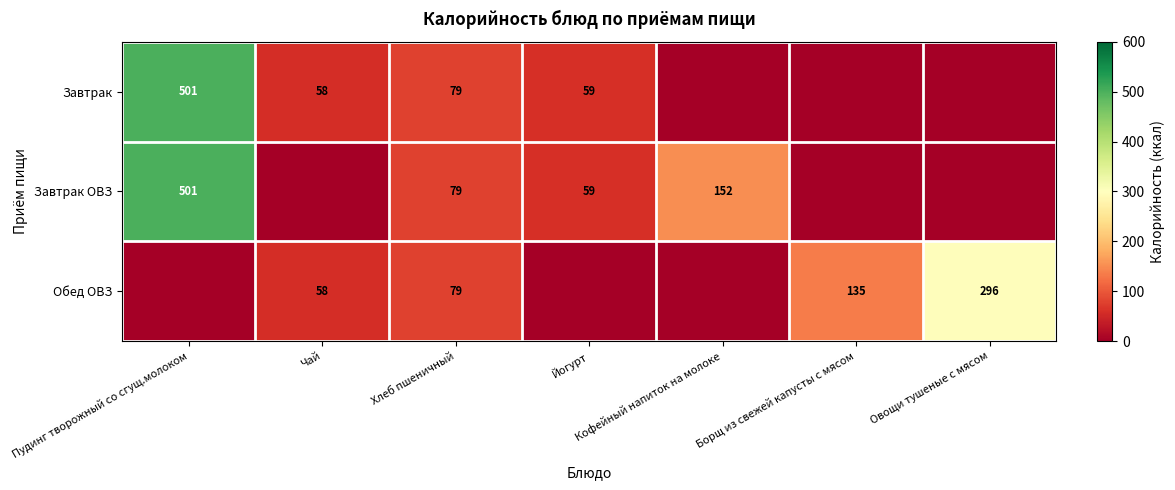

Is the value of Обед ОВЗ at Овощи тушеные с мясом greater than the value of Завтрак at Пудинг творожный со сгущ.молоком?

No